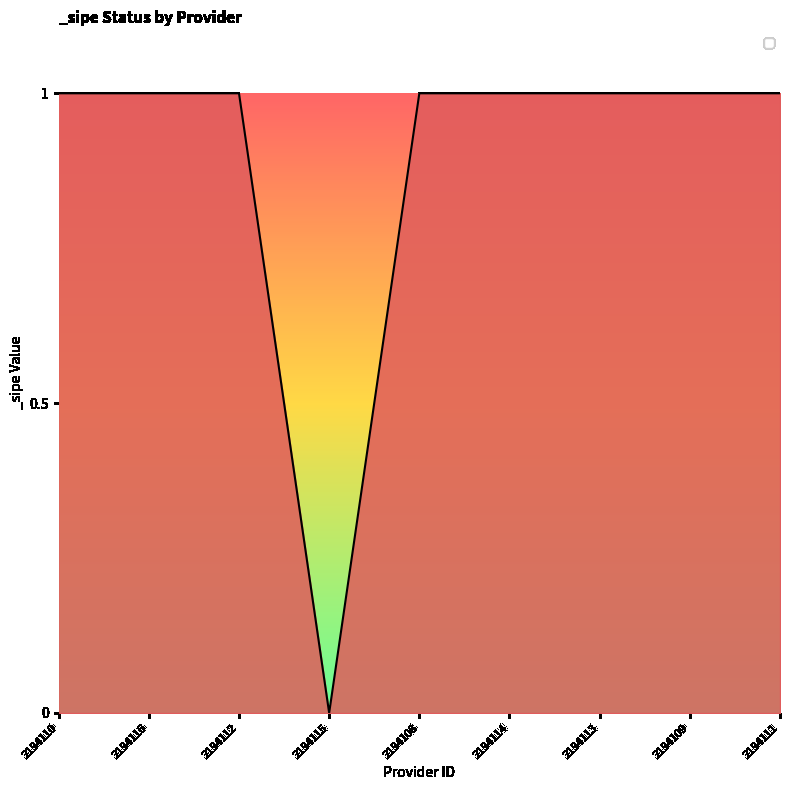

Is it true that the value at 2194109 is 2?

False